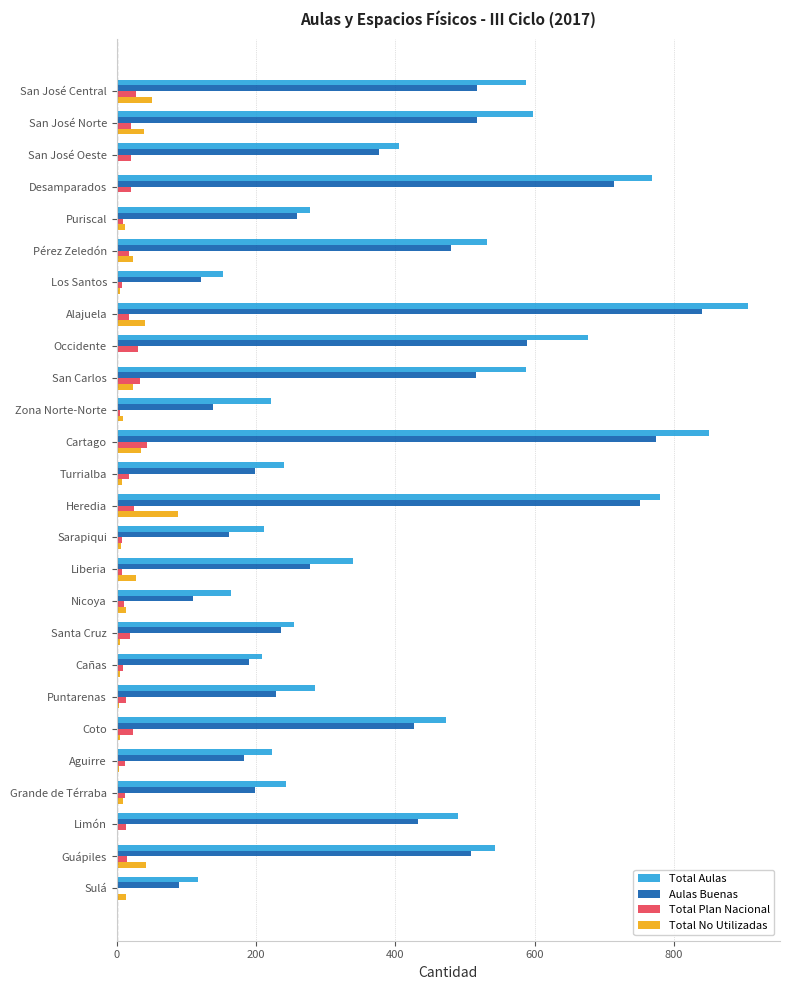

The Aulas Buenas series shows 517 at San José Central. True or false?

True